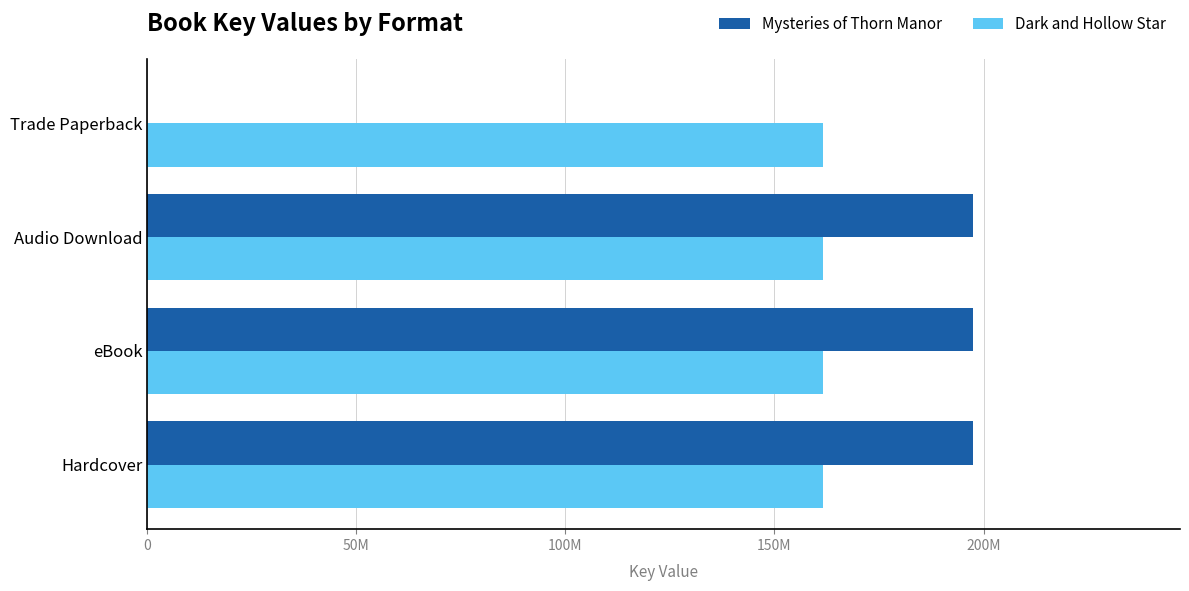

List the series in order of their peak value, highest first.

Mysteries of Thorn Manor, Dark and Hollow Star